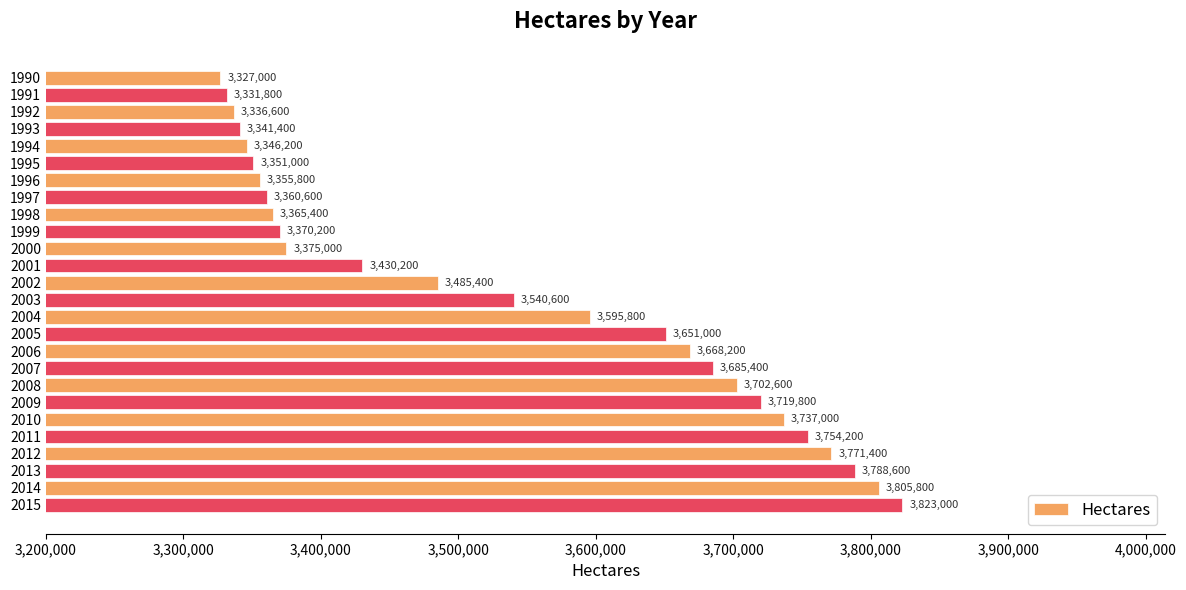

What is the change in value from 2005 to 2012?

+120400